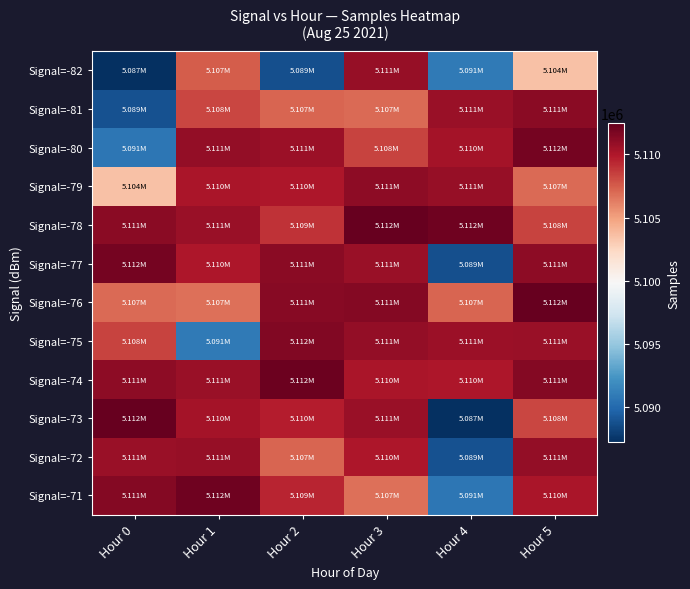

What is the difference between the highest and lowest values at Hour 0?

25249